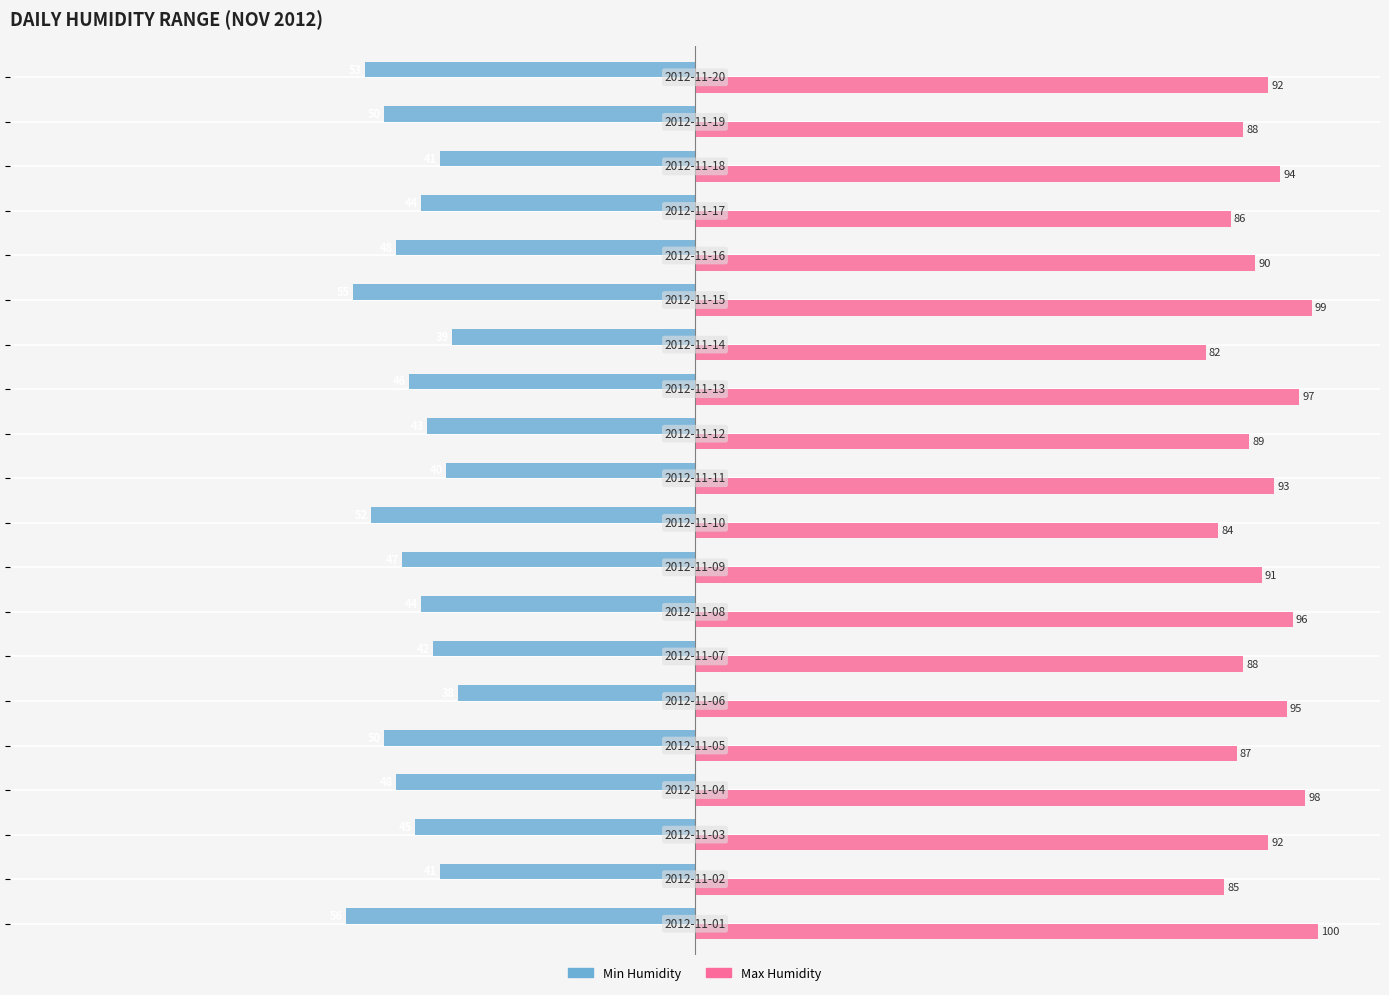

What is the minimum value for Min Humidity?

-56